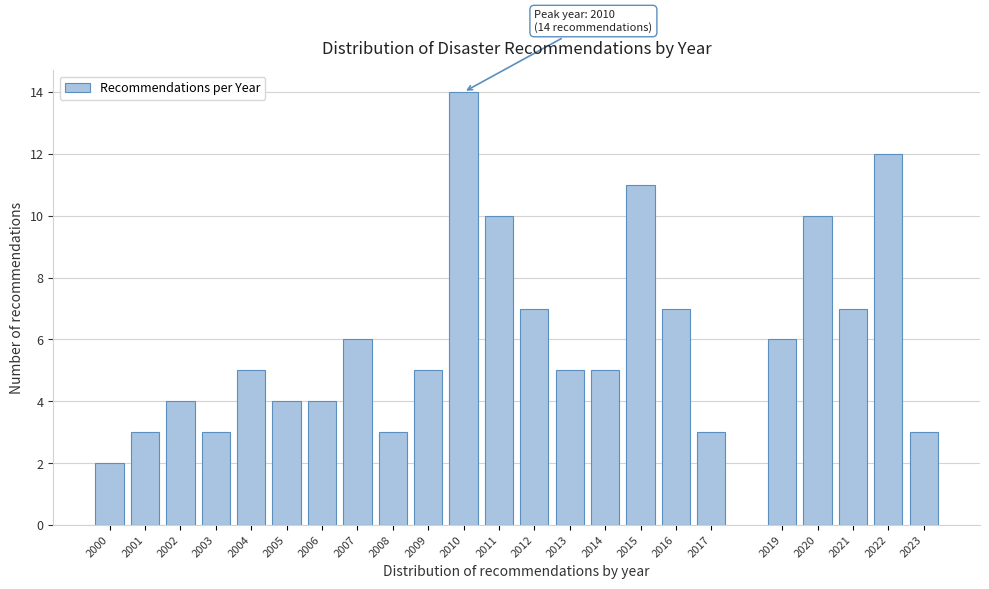

Reading left to right, list all the values displayed in this chart.

2	3	4	3	5	4	4	6	3	5	14	10	7	5	5	11	7	3	6	10	7	12	3